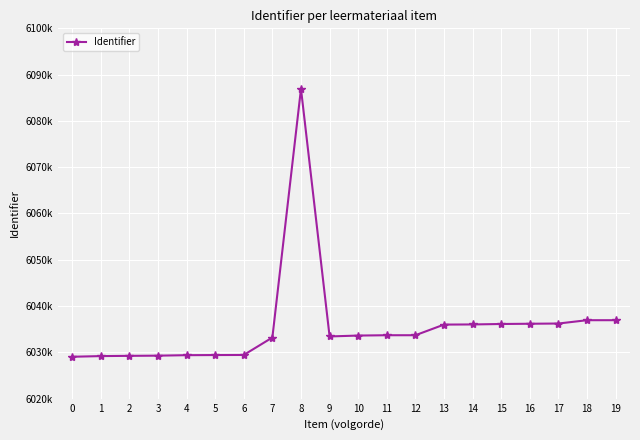

Does the chart have visible grid lines?

Yes